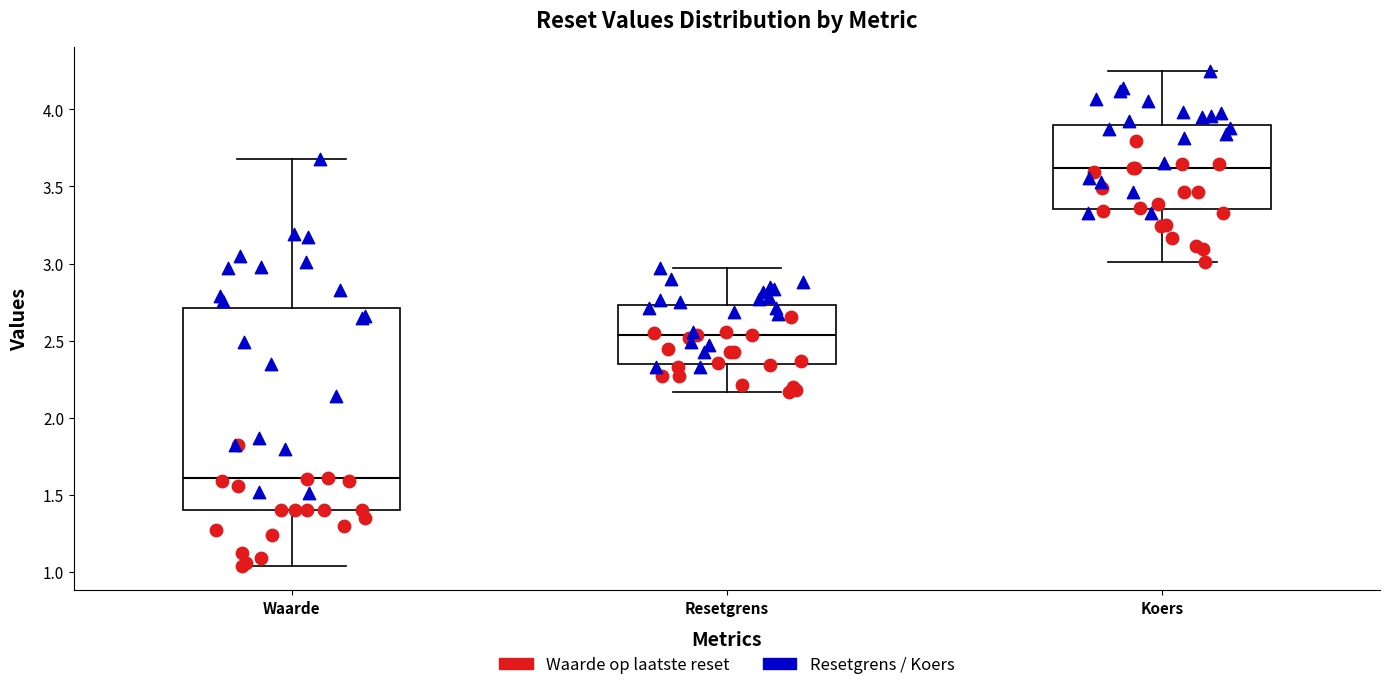

Reading left to right, transcribe this box plot: for each box, give where its median line is, the range the box spans, and where its two whiskers end, as read against the y-axis. The values are not printed on the chart, so give them approximately, as read against the axis.

Waarde: median 1.60, box 1.40 to 2.70, whiskers 1.05 to 3.70
Resetgrens: median 2.55, box 2.35 to 2.75, whiskers 2.15 to 2.95
Koers: median 3.60, box 3.35 to 3.90, whiskers 3.00 to 4.25